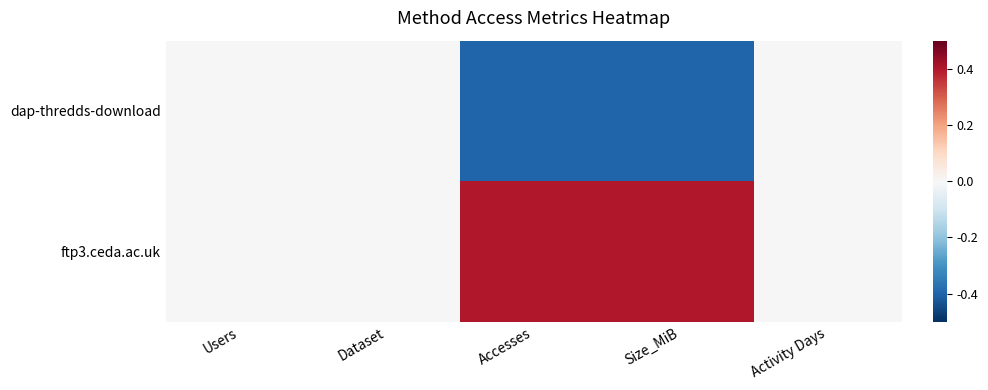

At which category does the chart reach its peak across all series?

Accesses